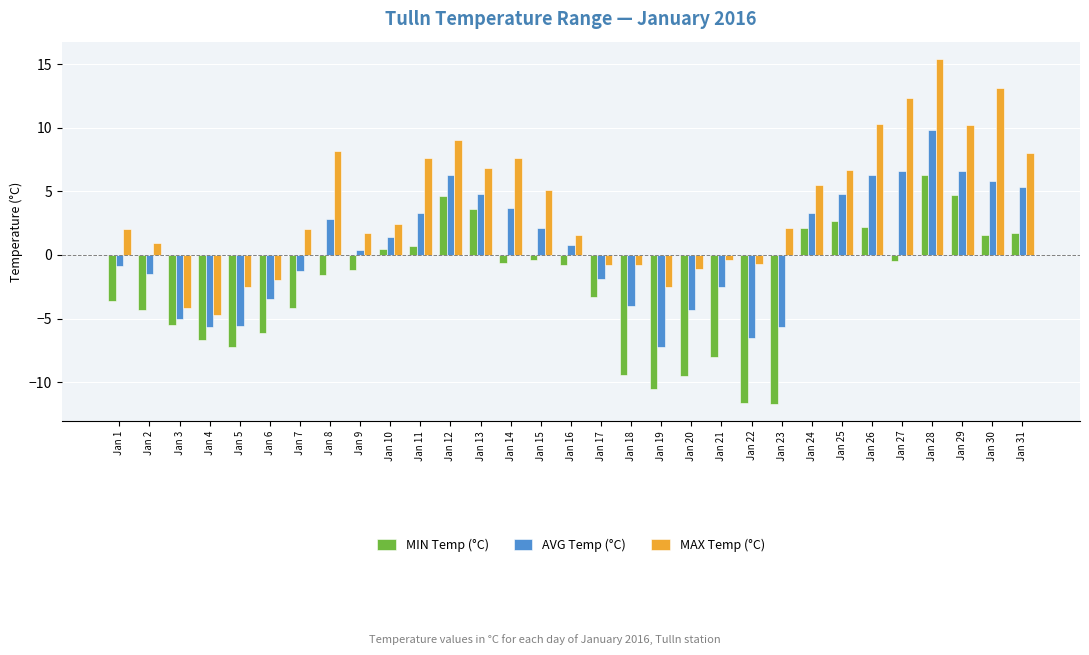

The value of MAX Temp (°C) at Jan 22 is -0.7. True or false?

True